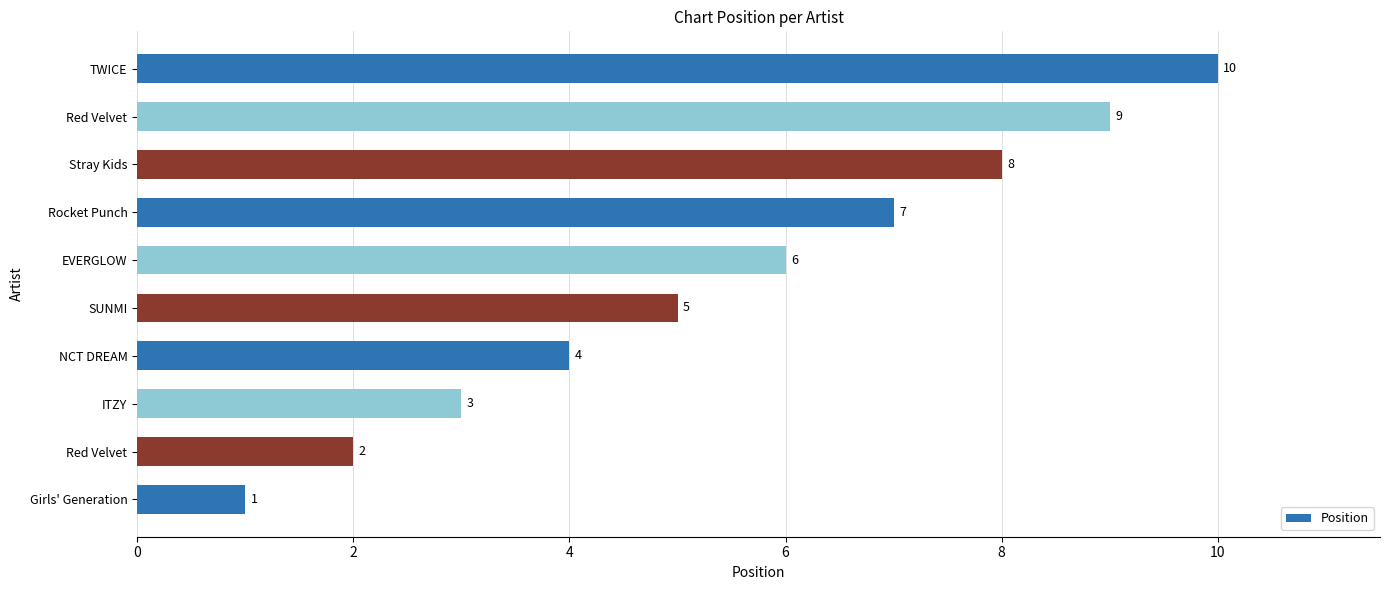

Are the bars horizontal?

Yes